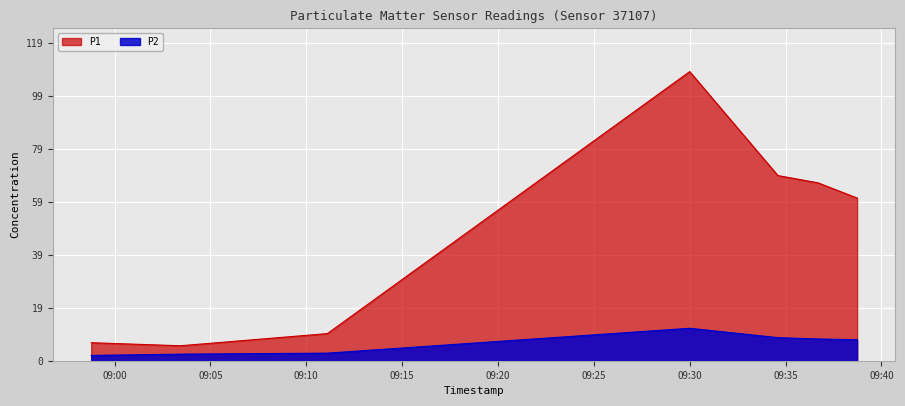

Is the value of P1 at 2022-09-20T09:11:06 greater than the value of P2 at 2022-09-20T09:38:44?

Yes